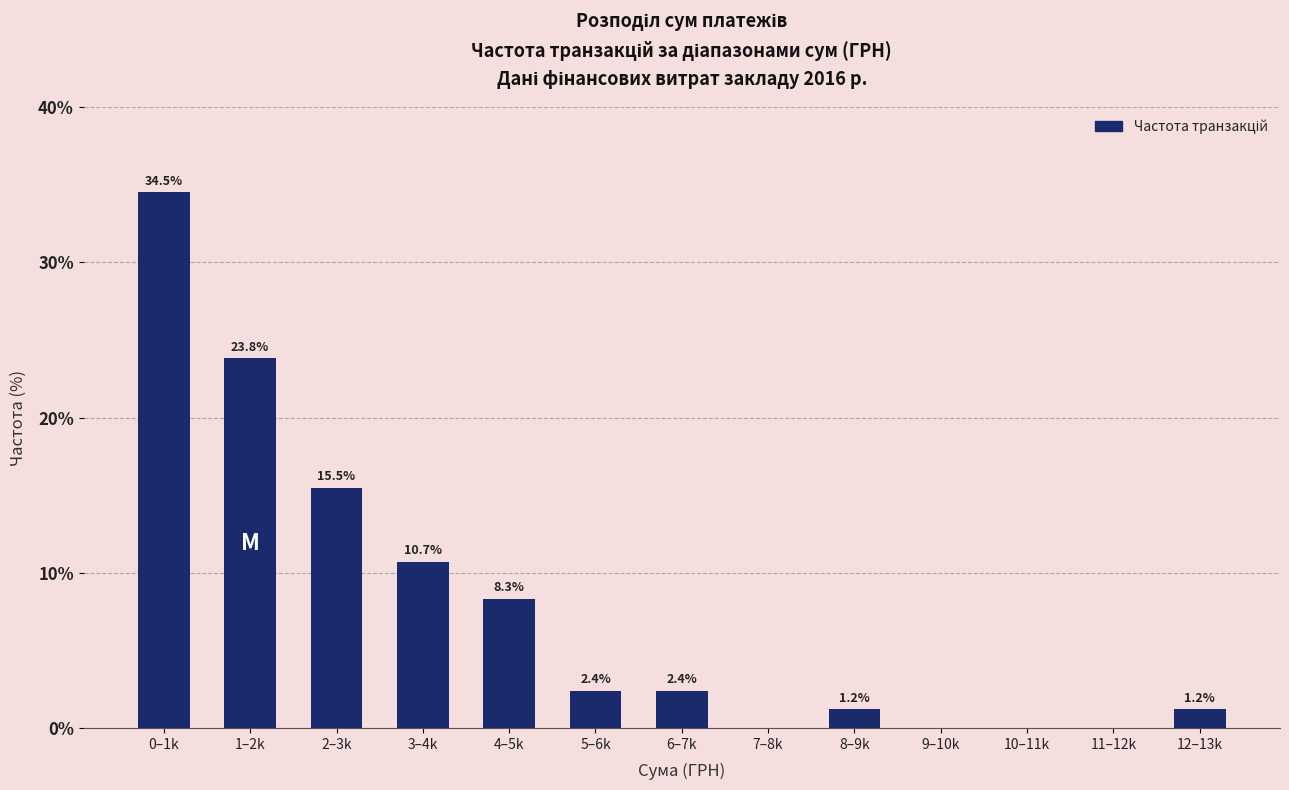

Reading right to left, what are all the values shown in this chart?

12–13k=1.2	11–12k=0.0	10–11k=0.0	9–10k=0.0	8–9k=1.2	7–8k=0.0	6–7k=2.4	5–6k=2.4	4–5k=8.3	3–4k=10.7	2–3k=15.5	1–2k=23.8	0–1k=34.5